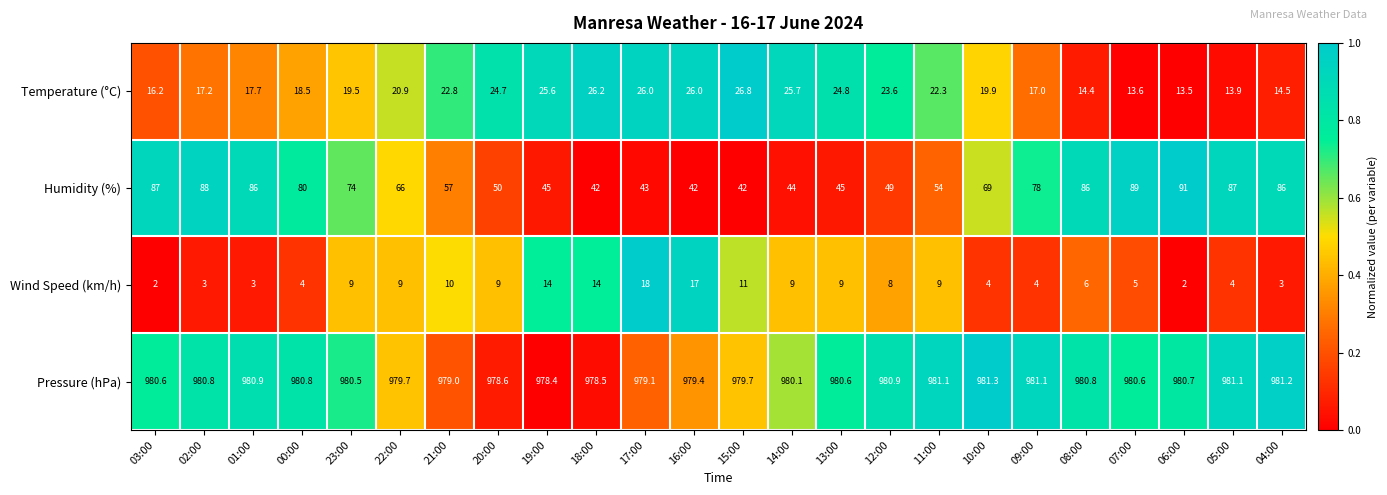

True or false: Temperature (°C) has a value of 24.7 at 20:00.

True